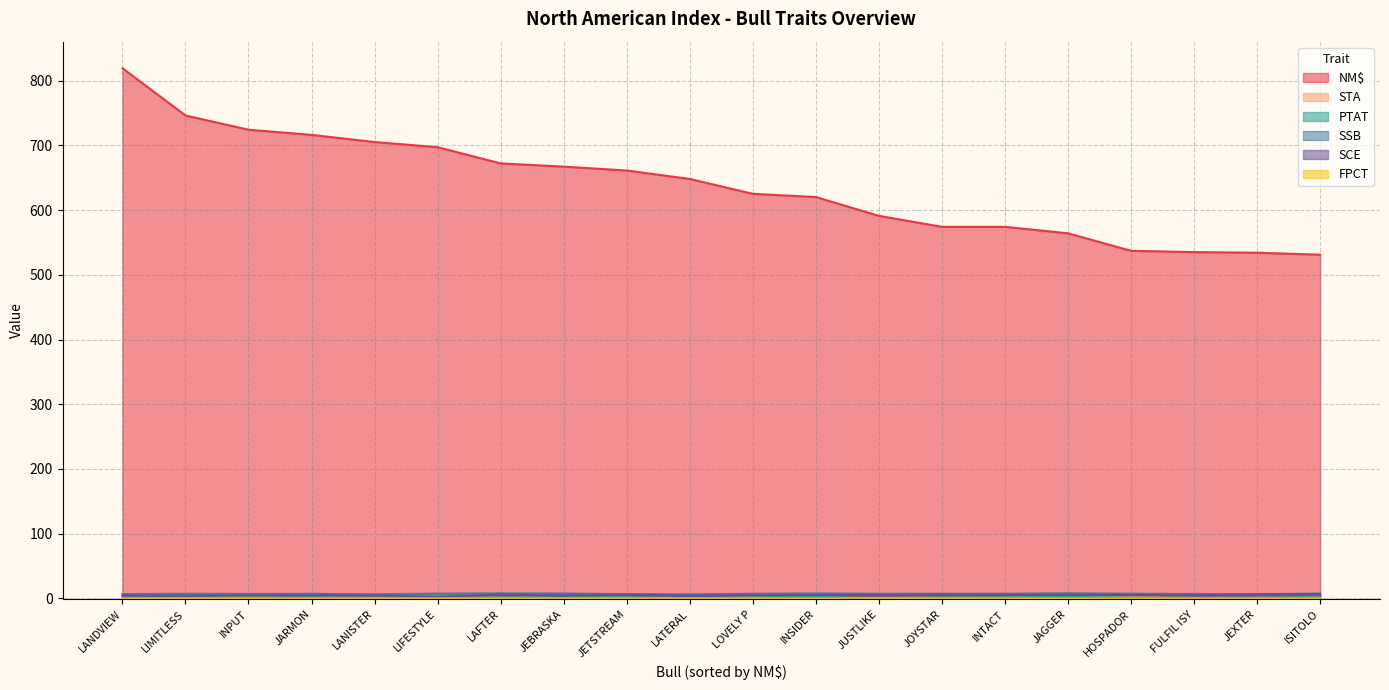

Reading right to left, what are all the values shown in this chart?

NM$: ISITOLO=531.0	JEXTER=534.0	FULFIL ISY=535.0	HOSPADOR=537.0	JAGGER=564.0	INTACT=574.0	JOYSTAR=574.0	JUSTLIKE=591.0	INSIDER=620.0	LOVELY P=625.0	LATERAL=648.0	JETSTREAM=661.0	JEBRASKA=667.0	LAFTER=672.0	LIFESTYLE=697.0	LANISTER=705.0	JARMON=716.0	INPUT=724.0	LIMITLESS=746.0	LANDVIEW=819.0
STA: ISITOLO=1.9	JEXTER=-0.8	FULFIL ISY=0.8	HOSPADOR=1.9	JAGGER=1.8	INTACT=1.3	JOYSTAR=0.3	JUSTLIKE=-0.3	INSIDER=0.4	LOVELY P=1.7	LATERAL=-0.3	JETSTREAM=0.7	JEBRASKA=0.8	LAFTER=0.8	LIFESTYLE=2.5	LANISTER=1.1	JARMON=0.5	INPUT=1.5	LIMITLESS=0.9	LANDVIEW=0.2
PTAT: ISITOLO=1.9	JEXTER=1.0	FULFIL ISY=0.6	HOSPADOR=1.3	JAGGER=2.3	INTACT=1.6	JOYSTAR=1.3	JUSTLIKE=0.4	INSIDER=2.3	LOVELY P=1.7	LATERAL=1.0	JETSTREAM=1.8	JEBRASKA=1.8	LAFTER=1.3	LIFESTYLE=2.4	LANISTER=1.4	JARMON=1.8	INPUT=1.1	LIMITLESS=1.6	LANDVIEW=1.5
SSB: ISITOLO=7.7	JEXTER=6.7	FULFIL ISY=7.0	HOSPADOR=7.4	JAGGER=8.1	INTACT=7.4	JOYSTAR=7.4	JUSTLIKE=7.3	INSIDER=7.9	LOVELY P=7.3	LATERAL=6.4	JETSTREAM=6.8	JEBRASKA=7.7	LAFTER=7.9	LIFESTYLE=7.5	LANISTER=6.5	JARMON=7.2	INPUT=7.1	LIMITLESS=7.3	LANDVIEW=6.8
SCE: ISITOLO=6.4	JEXTER=6.3	FULFIL ISY=4.9	HOSPADOR=5.5	JAGGER=5.6	INTACT=5.3	JOYSTAR=6.0	JUSTLIKE=5.3	INSIDER=5.3	LOVELY P=5.1	LATERAL=4.3	JETSTREAM=5.8	JEBRASKA=4.6	LAFTER=6.1	LIFESTYLE=2.5	LANISTER=4.8	JARMON=5.0	INPUT=4.9	LIMITLESS=4.1	LANDVIEW=4.6
FPCT: ISITOLO=0.1	JEXTER=0.0	FULFIL ISY=0.1	HOSPADOR=-0.0	JAGGER=-0.1	INTACT=0.1	JOYSTAR=0.0	JUSTLIKE=0.2	INSIDER=0.0	LOVELY P=0.1	LATERAL=0.1	JETSTREAM=0.1	JEBRASKA=0.1	LAFTER=0.1	LIFESTYLE=0.1	LANISTER=0.1	JARMON=0.0	INPUT=0.1	LIMITLESS=0.1	LANDVIEW=0.1